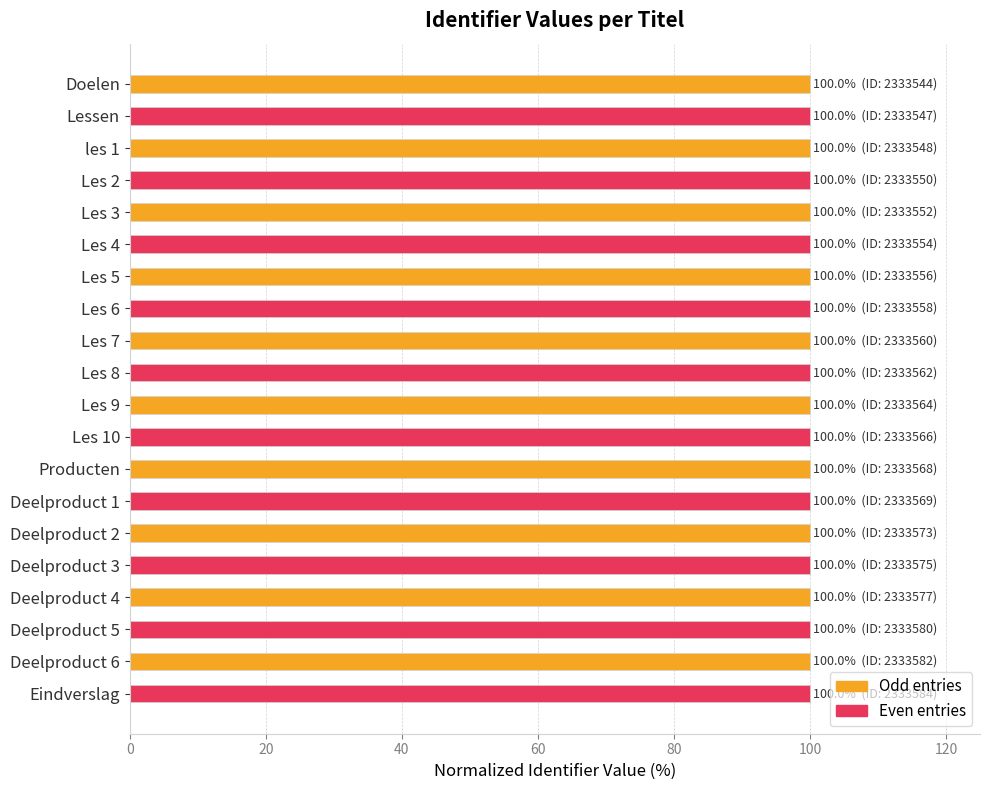

How many data points does each series have?

20